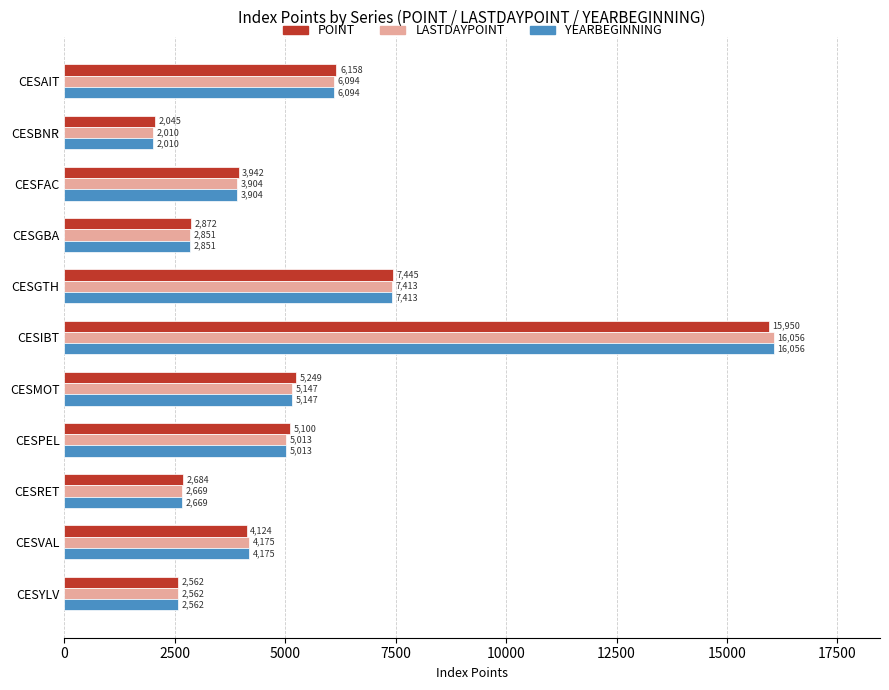

What are all the series names shown in the legend?

POINT, LASTDAYPOINT, YEARBEGINNING